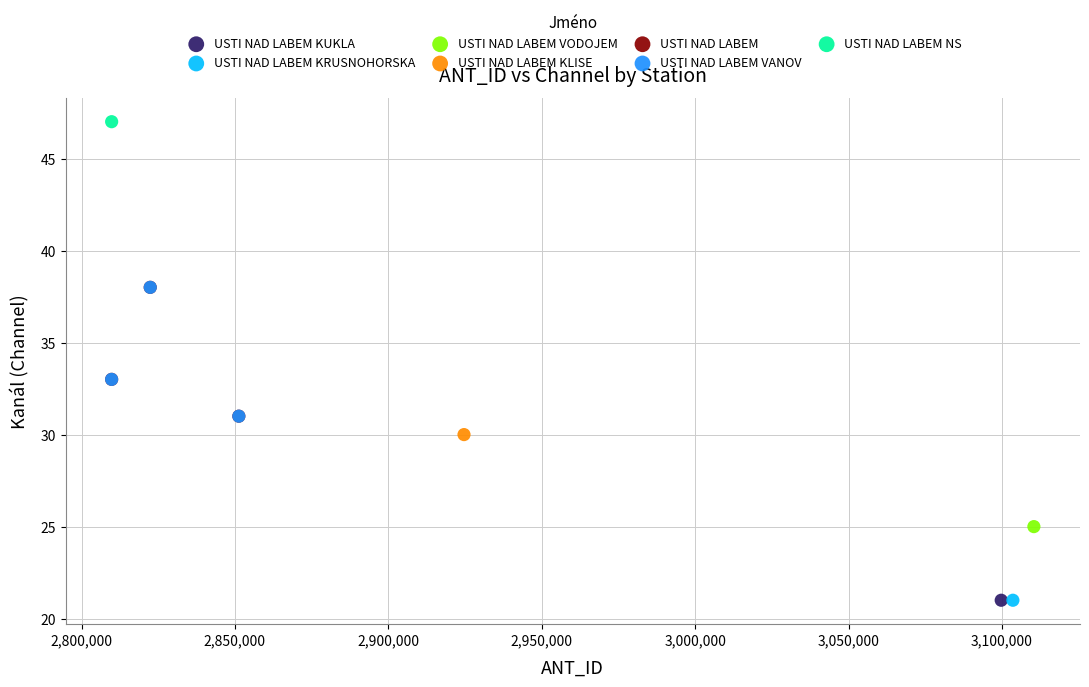

What are all the series names shown in the legend?

USTI NAD LABEM KUKLA, USTI NAD LABEM KRUSNOHORSKA, USTI NAD LABEM VODOJEM, USTI NAD LABEM KLISE, USTI NAD LABEM, USTI NAD LABEM VANOV, USTI NAD LABEM NS